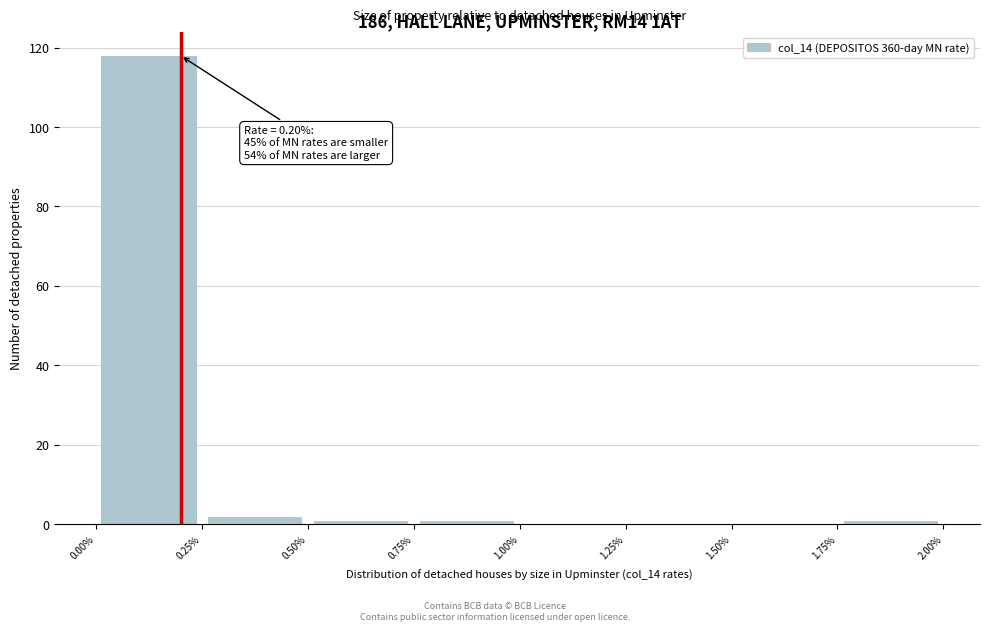

Over which range of the x-axis is the bar tallest?

0.00% to 0.25%